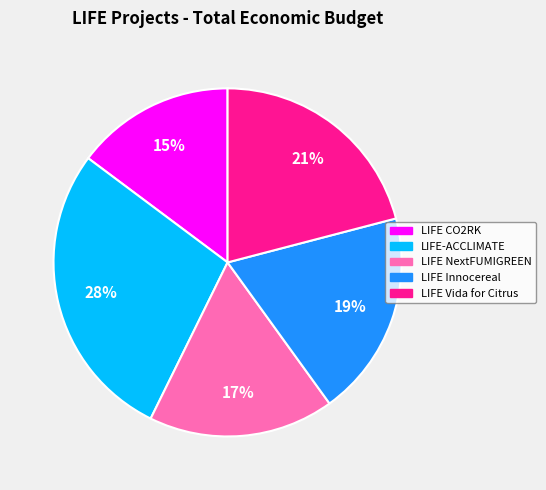

Between LIFE-ACCLIMATE and LIFE Innocereal, which is larger?

LIFE-ACCLIMATE